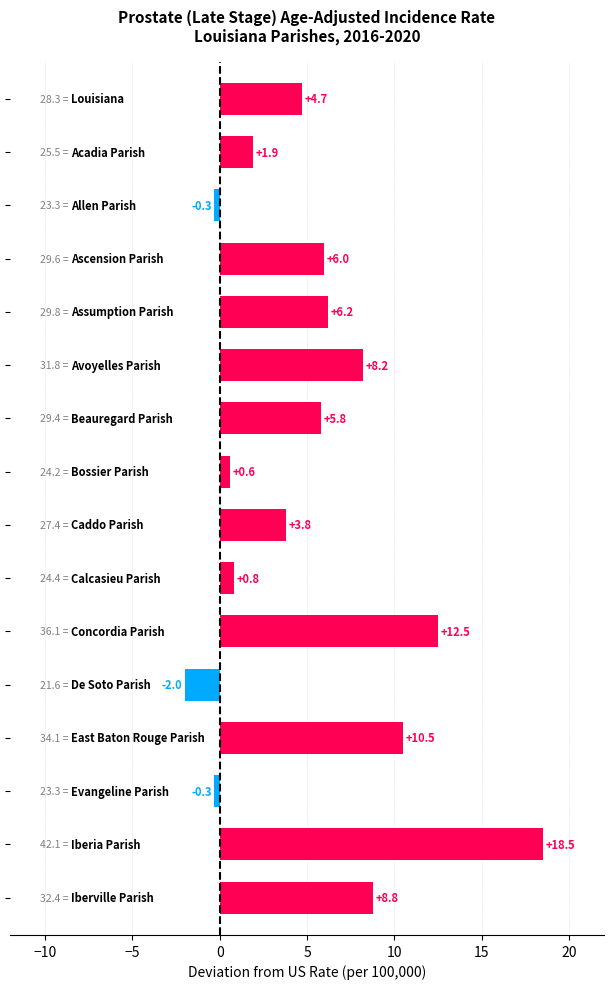

What is the sum of all values?

85.7